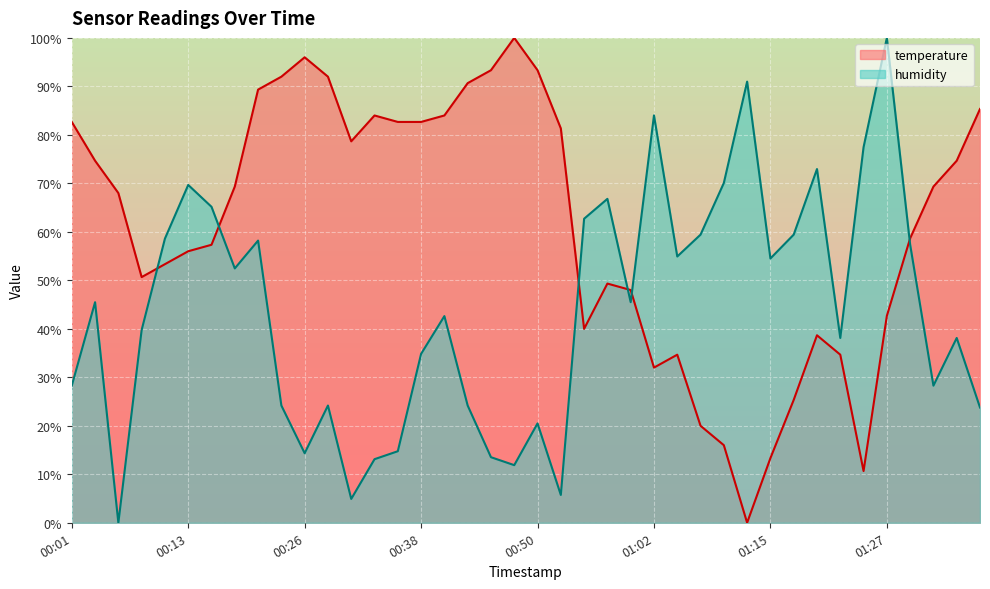

How many lines are shown in the chart?

2